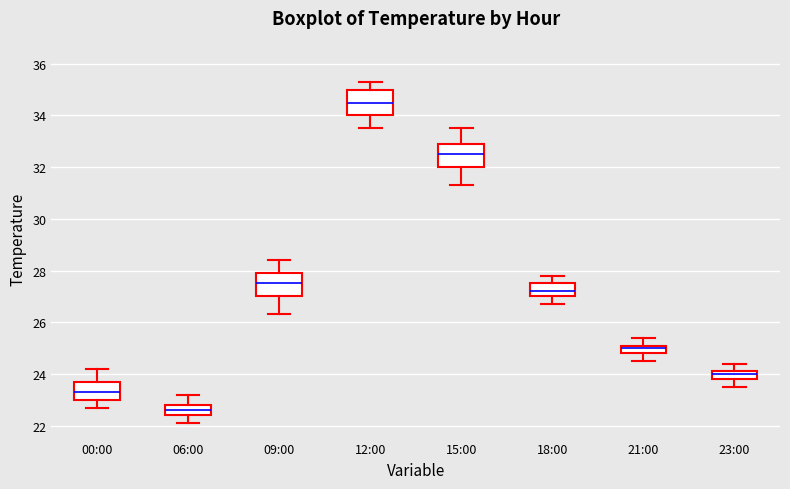

Reading left to right, transcribe this box plot: for each box, give where its median line is, the range the box spans, and where its two whiskers end, as read against the y-axis. The values are not printed on the chart, so give them approximately, as read against the axis.

00:00: median 23.4, box 23.0 to 23.8, whiskers 22.8 to 24.2
06:00: median 22.6, box 22.4 to 22.8, whiskers 22.2 to 23.2
09:00: median 27.6, box 27.0 to 28.0, whiskers 26.4 to 28.4
12:00: median 34.6, box 34.0 to 35.0, whiskers 33.6 to 35.4
15:00: median 32.6, box 32.0 to 33.0, whiskers 31.4 to 33.6
18:00: median 27.2, box 27.0 to 27.6, whiskers 26.8 to 27.8
21:00: median 25.0, box 24.8 to 25.2, whiskers 24.6 to 25.4
23:00: median 24.0, box 23.8 to 24.2, whiskers 23.6 to 24.4